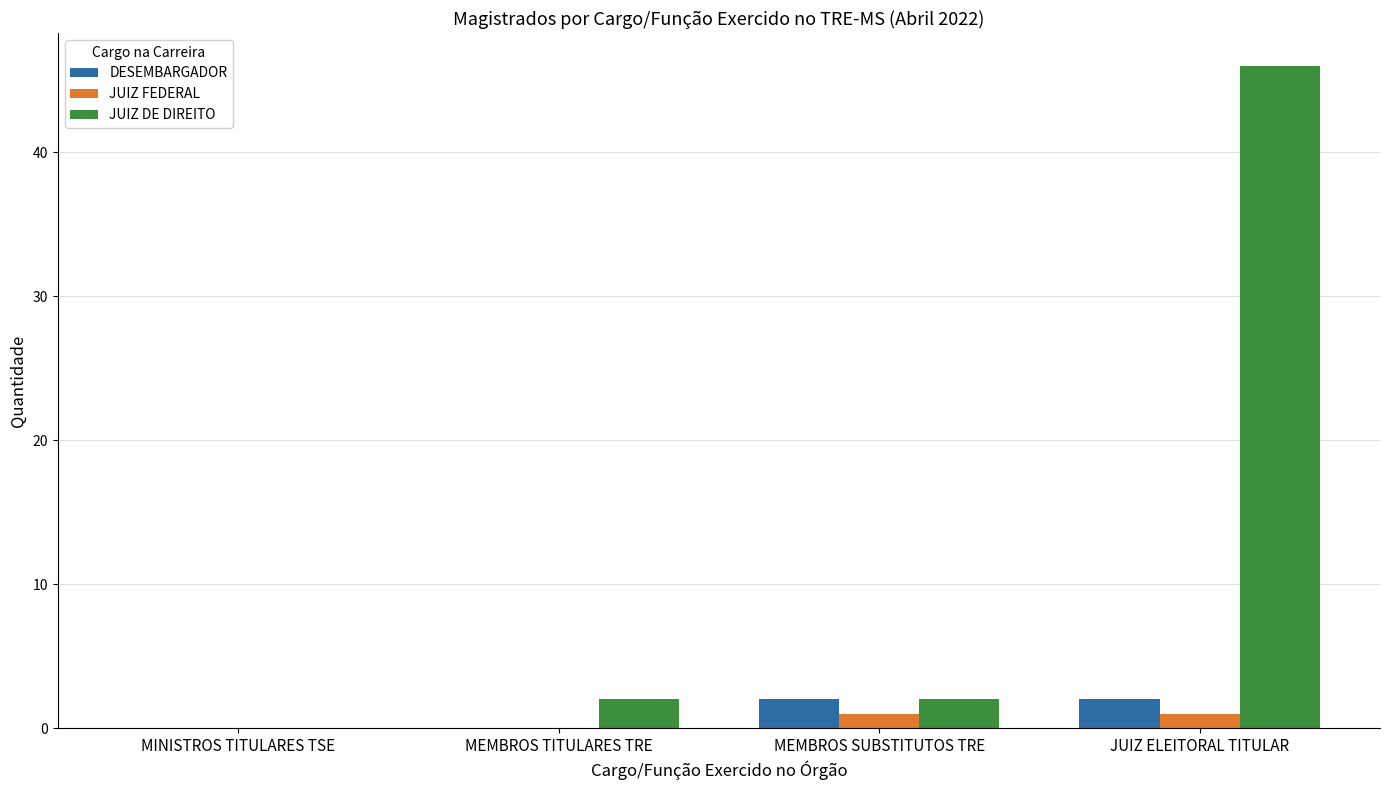

What is the spread (max minus min) of values at MEMBROS SUBSTITUTOS TRE?

1